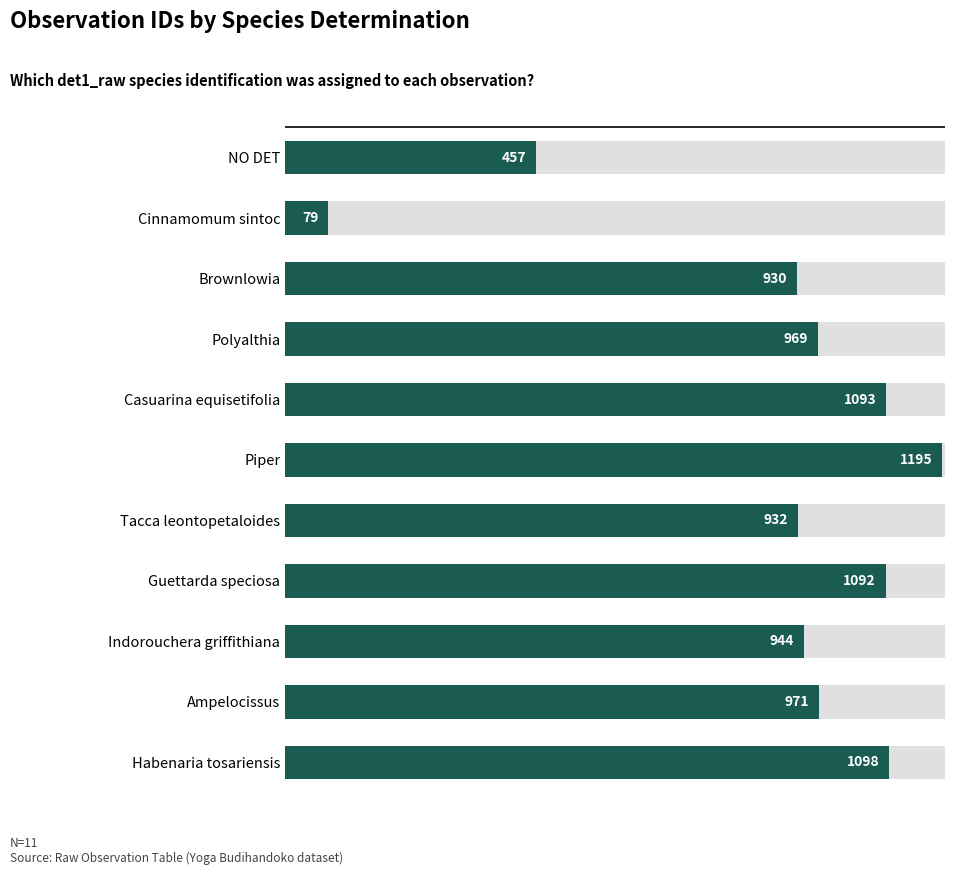

What is the change in value from Cinnamomum sintoc to Polyalthia?

+890